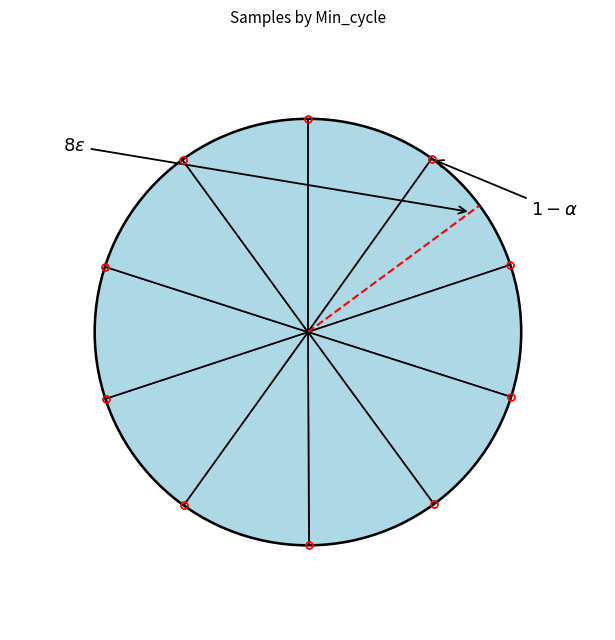

To the nearest percent, what percentage of the pie is 22?

10%